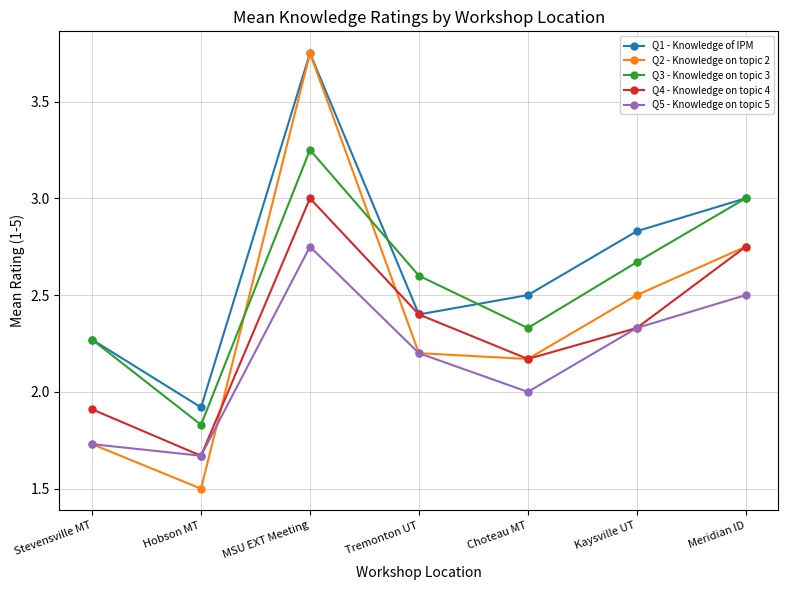

True or false: Q3 - Knowledge on topic 3 and Q4 - Knowledge on topic 4 intersect in this chart.

False